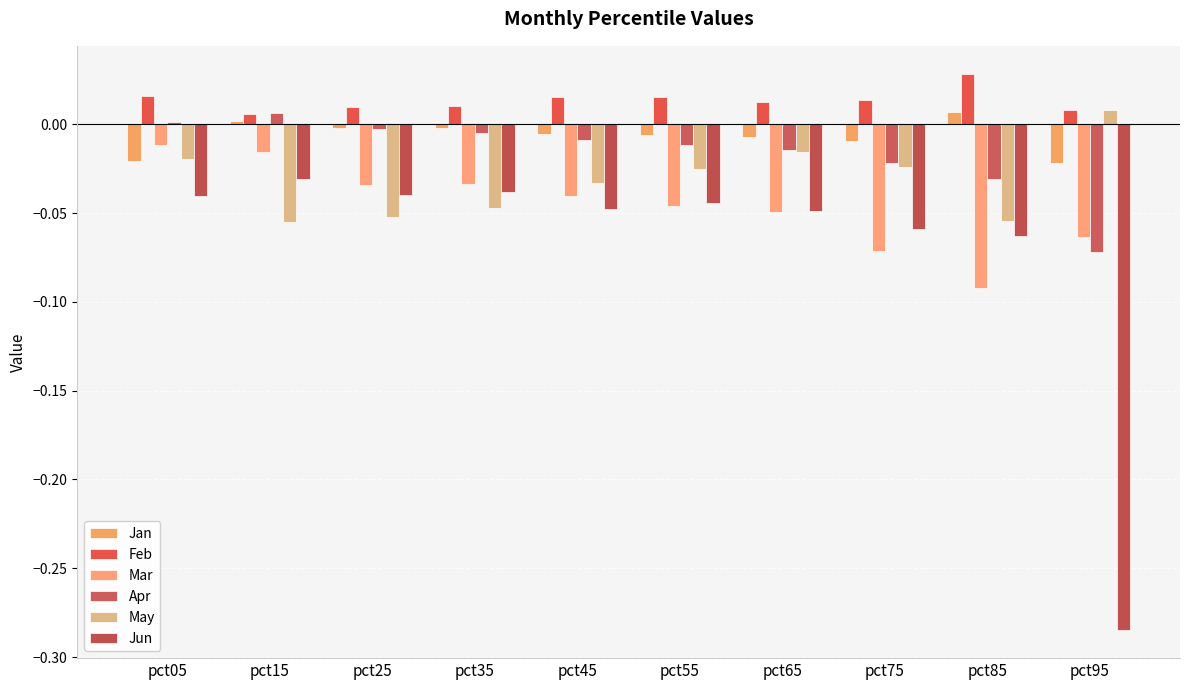

How many data points does each series have?

10